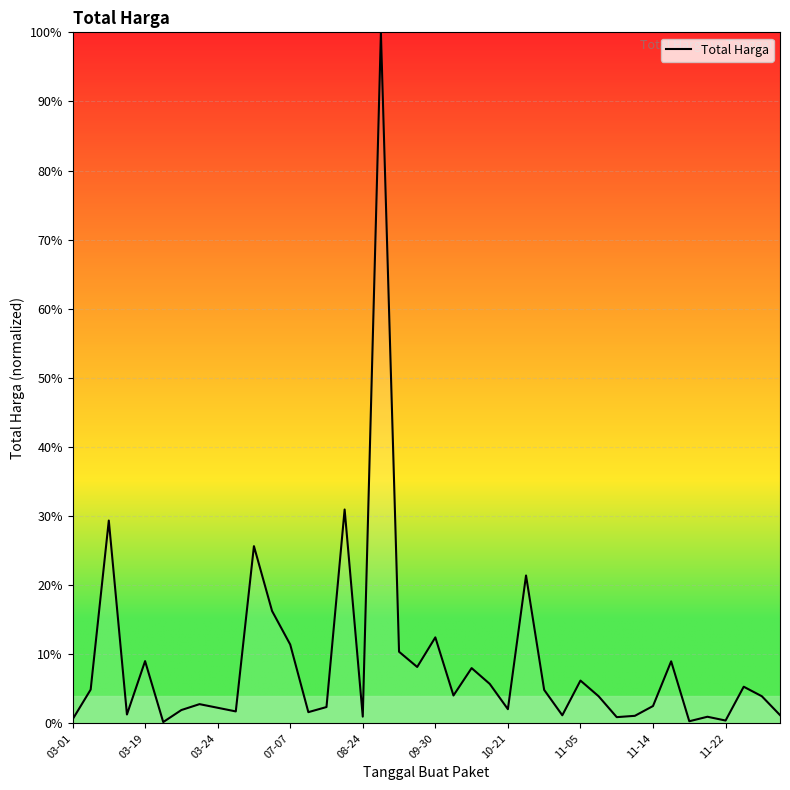

What is the difference between the maximum and minimum values?

99.8